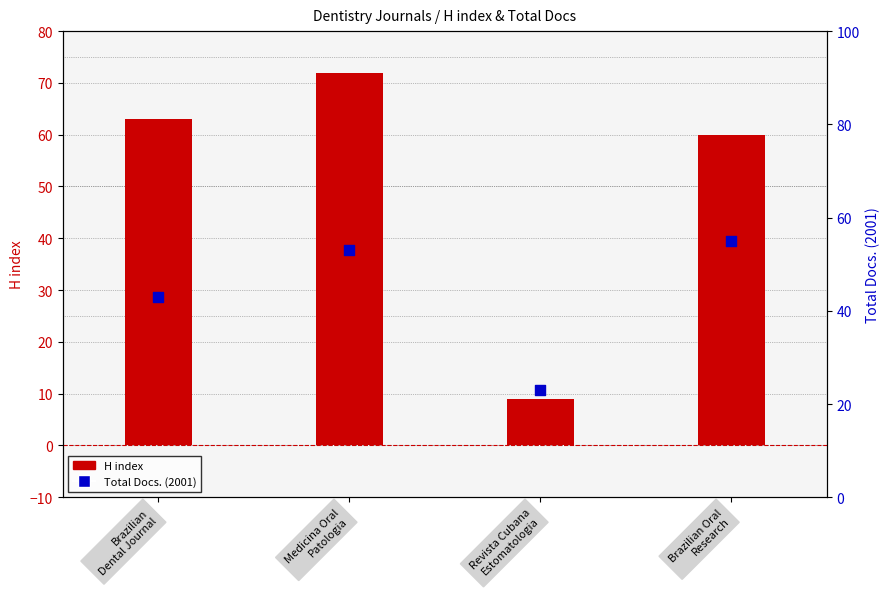

At which category is the sum across all series the highest?

Medicina Oral
Patologia